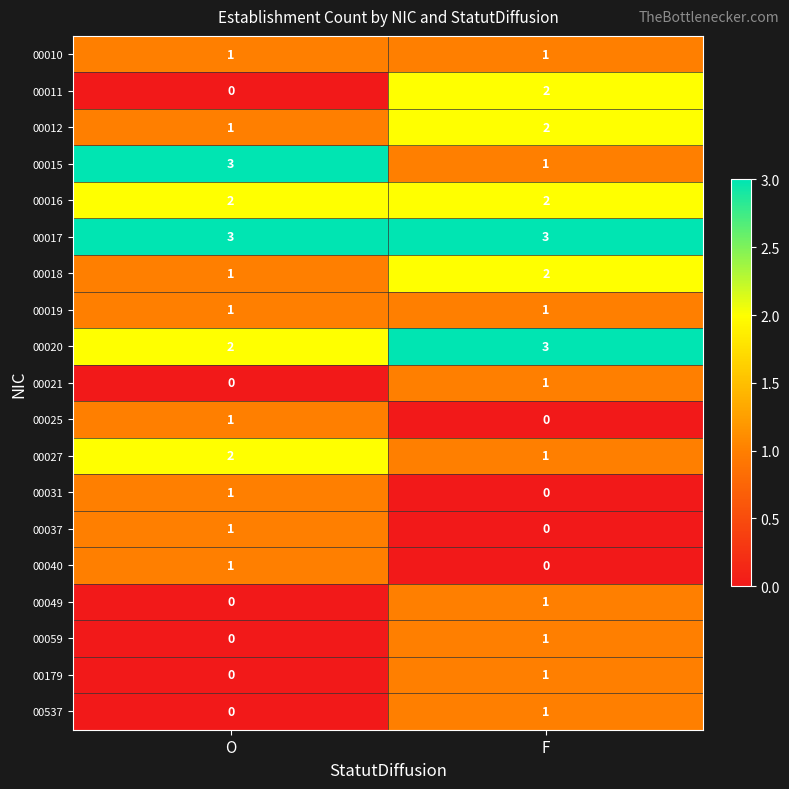

Where is 00020 nearest to the value 2?

O